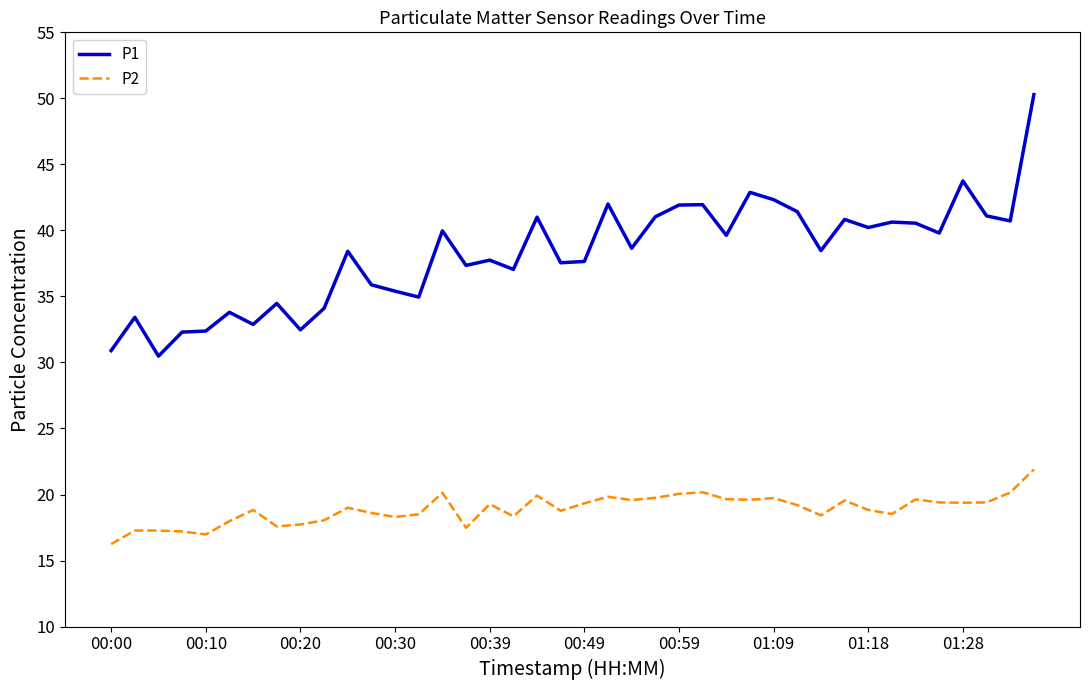

In P2, how many points are lower than both neighbors (excluding endpoints)?

11